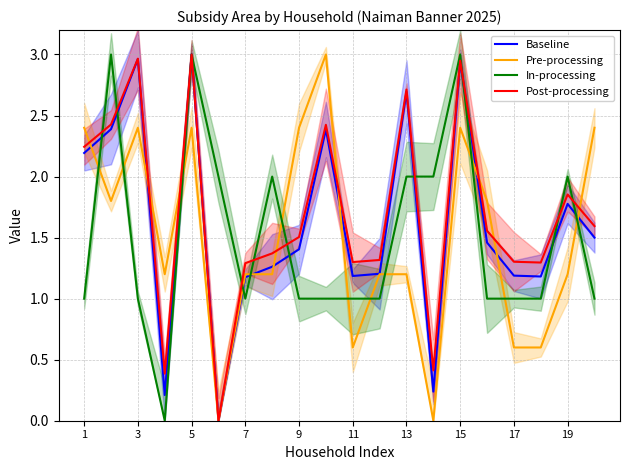

The Pre-processing series shows 1.2 at 13. True or false?

True